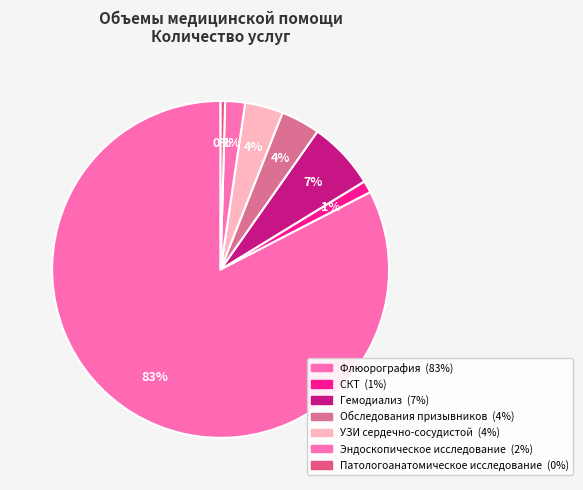

Which slice represents more than half of the pie?

Флюорография